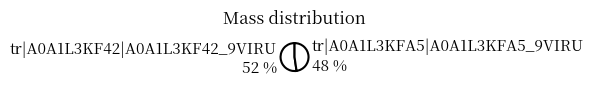

How many segments does this pie chart have?

2